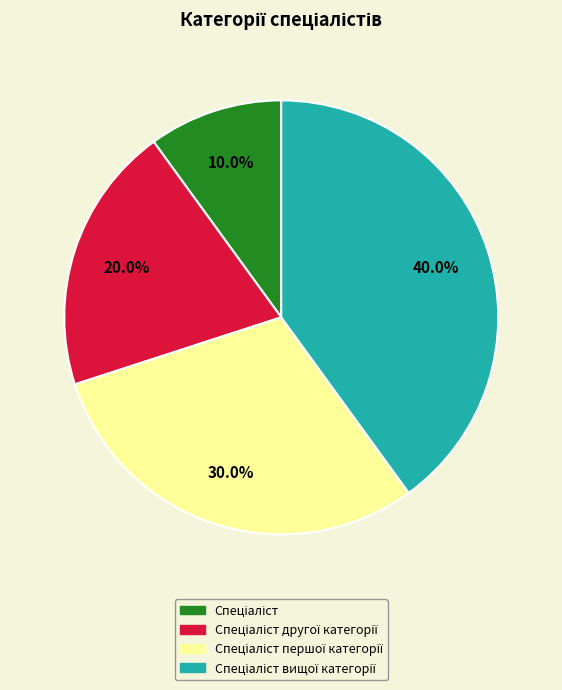

Is there any slice that represents more than half of the pie?

No